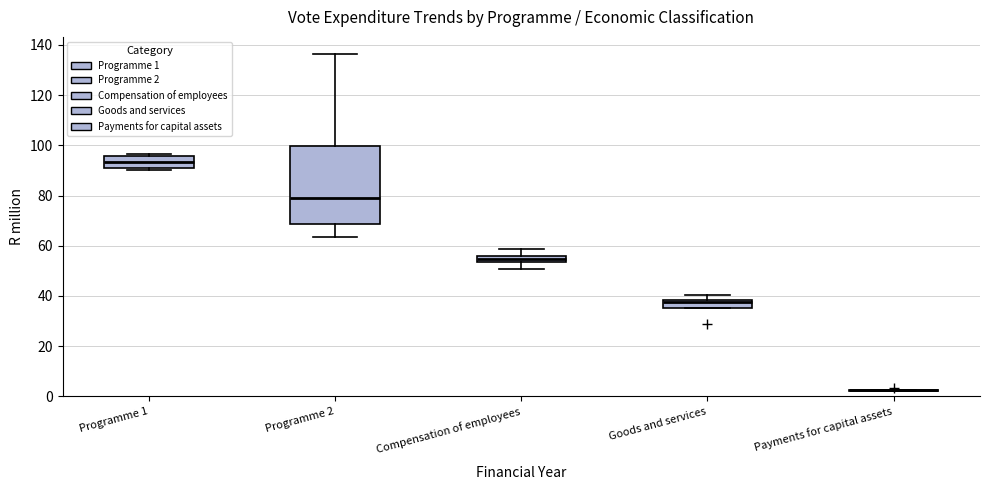

Which box is the tallest, from its lower edge to its upper edge?

Programme 2